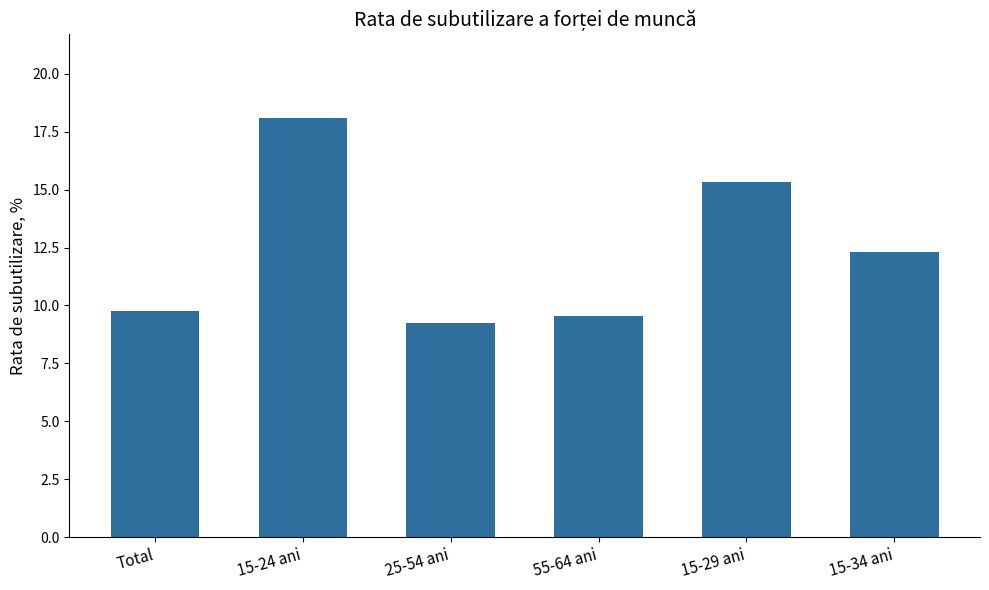

What is the greatest value displayed?

18.1